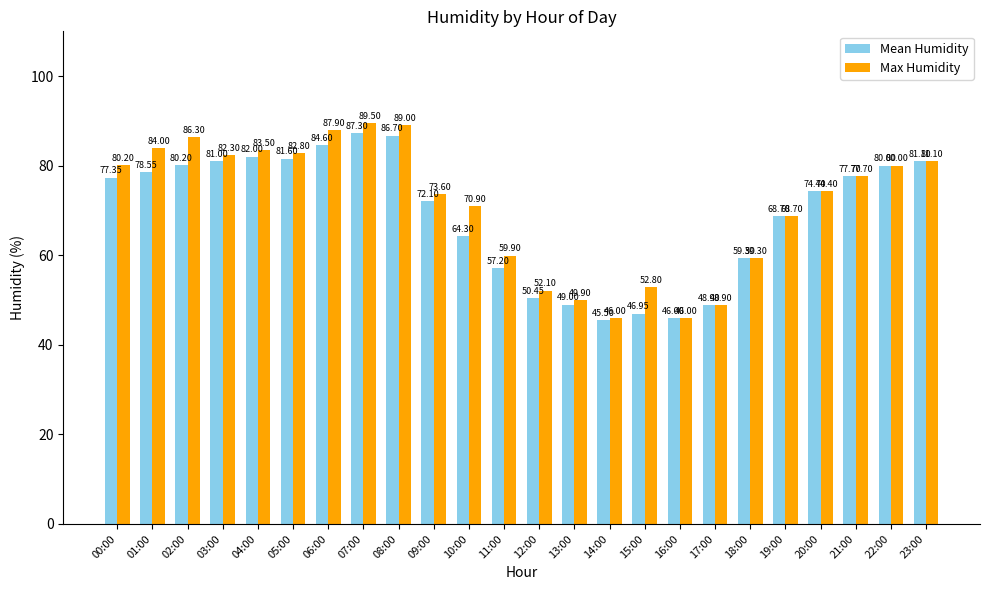

Is the value of Mean Humidity at 15:00 greater than the value of Max Humidity at 20:00?

No